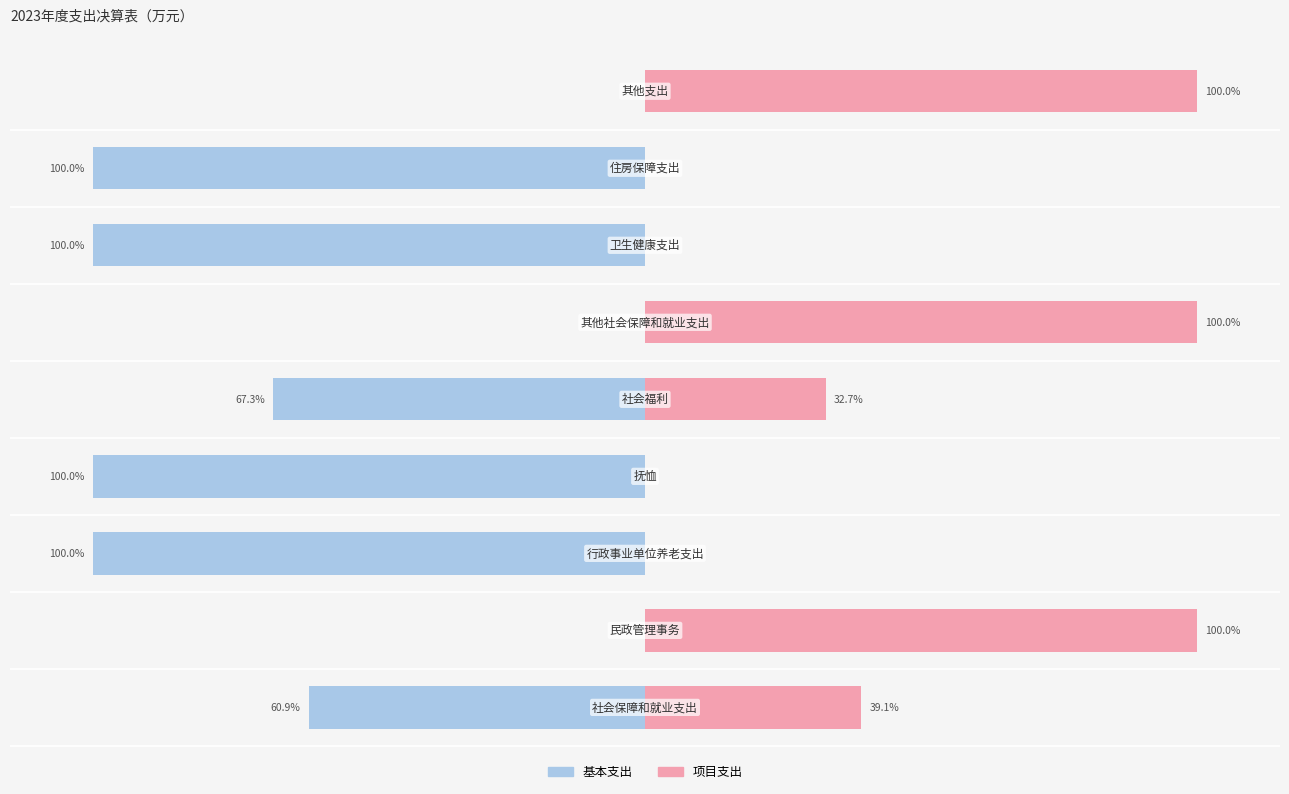

Which series has the largest range (max minus min)?

基本支出